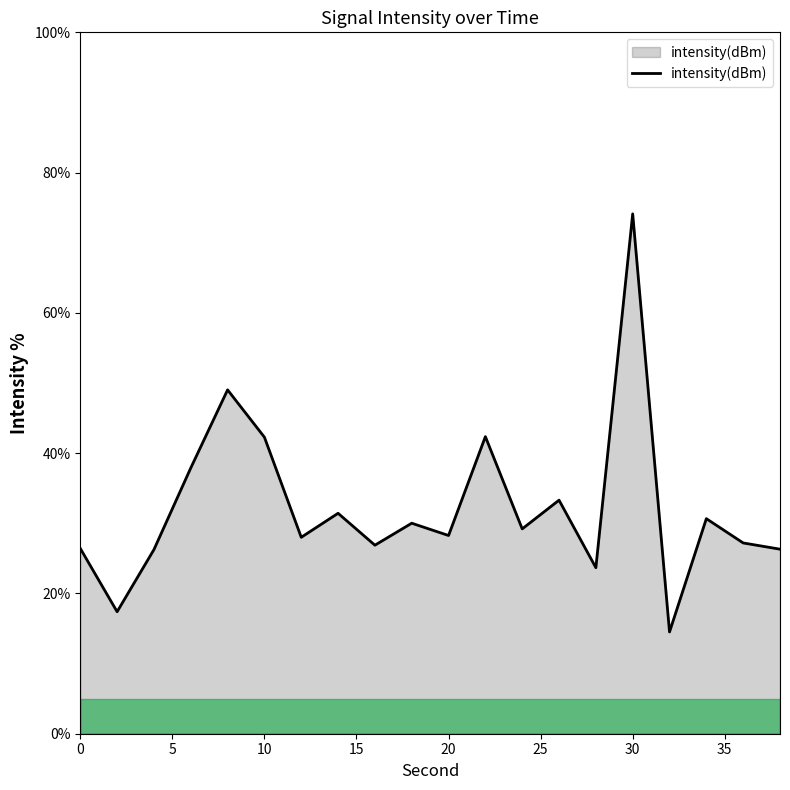

What is the difference between the second highest and minimum values?

34.5